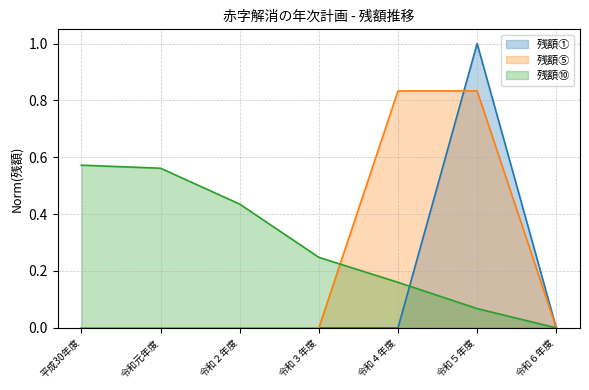

At which label does 残額⑩ reach its minimum?

令和６年度